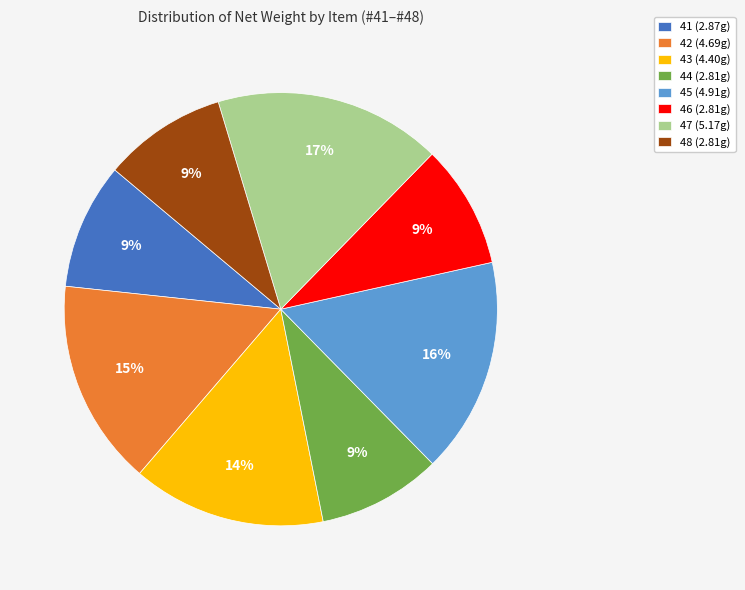

Is 45 the majority of the pie?

No